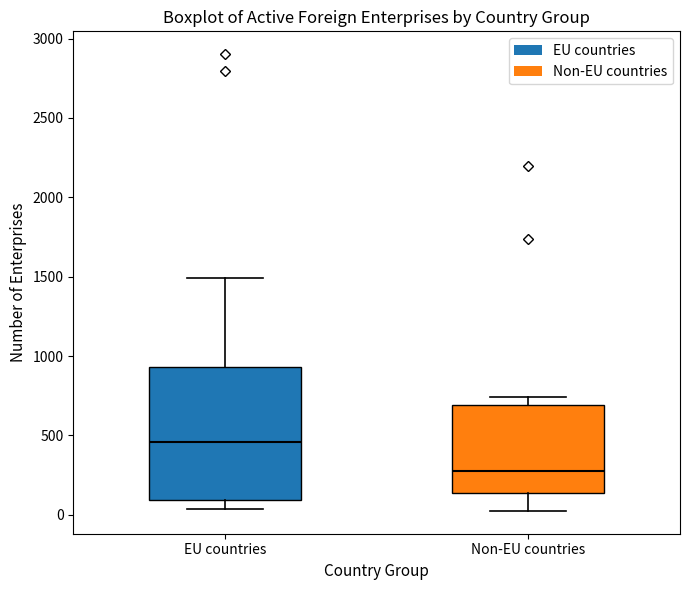

Which box's median line is the lowest?

Non-EU countries